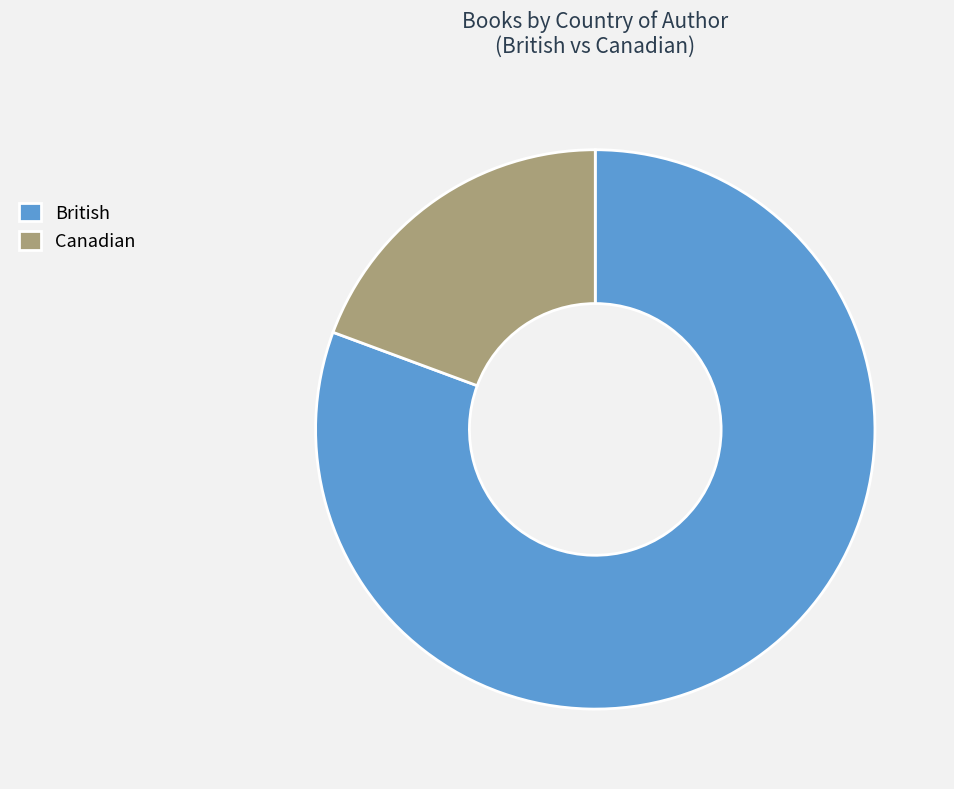

Which has a higher value, British or Canadian?

British